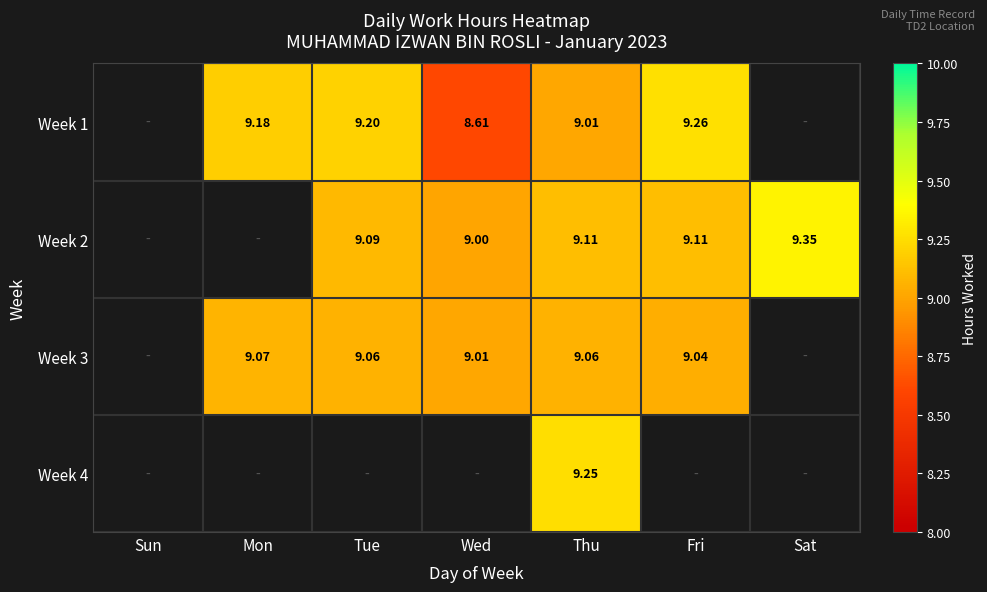

What is the difference between the highest and lowest values at Fri?

0.2